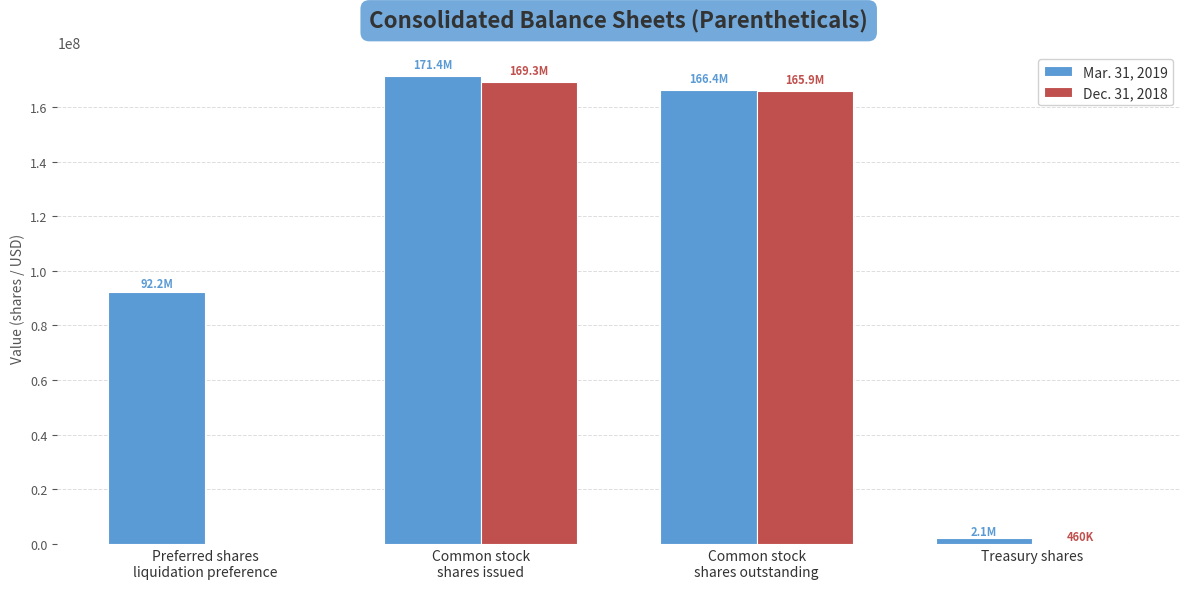

True or false: Dec. 31, 2018 has a value of 460145 at Treasury shares.

True